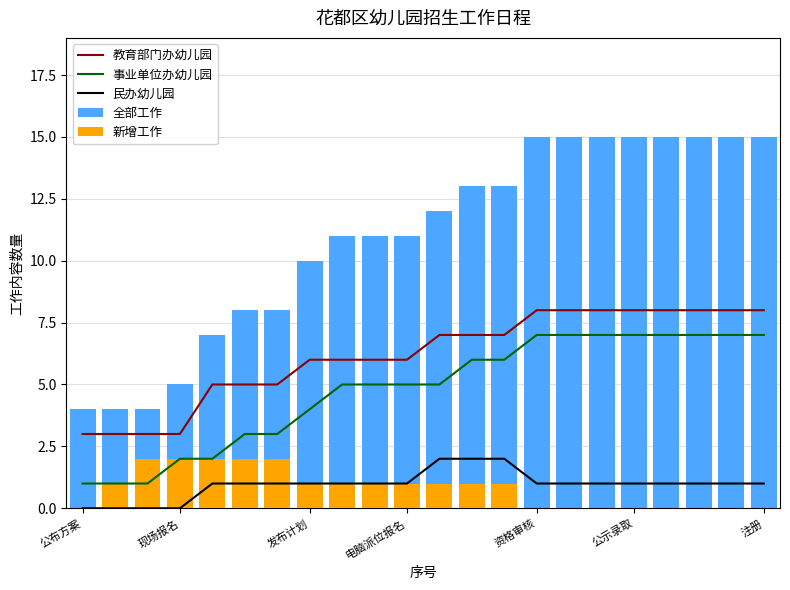

Between 发布计划 and 公示录取, which series saw the biggest shift?

全部工作